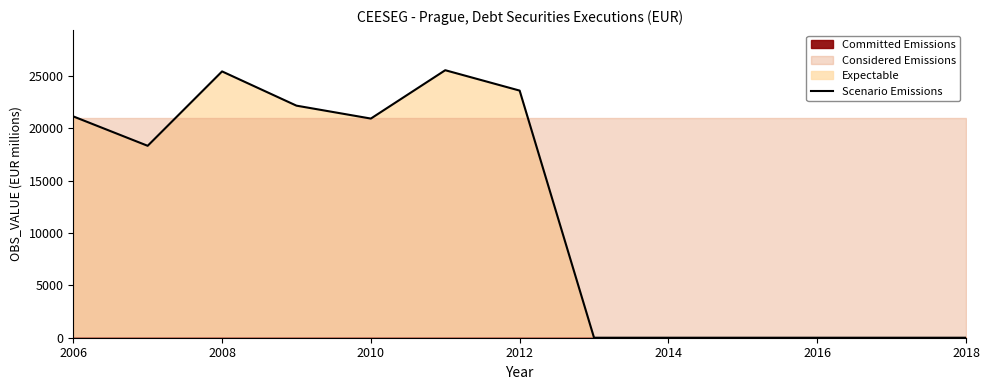

Reading left to right, what are all the values shown in this chart?

21129.4	18323.1	25424.7	22155.9	20922.7	25539.8	23593.5	0.0	0.0	0.0	0.0	0.0	0.0